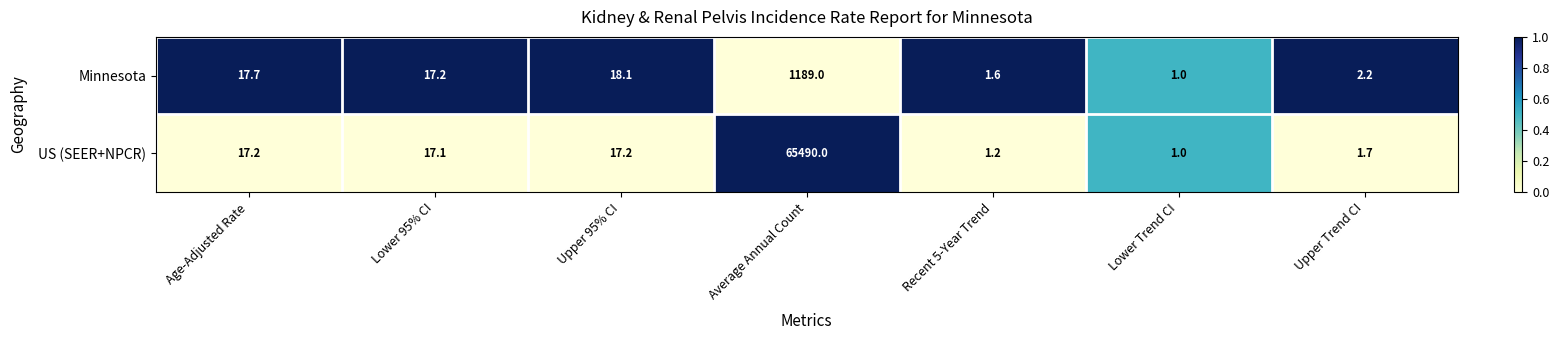

Rank the categories by Minnesota value from lowest to highest.

Lower Trend CI, Recent 5-Year Trend, Upper Trend CI, Lower 95% CI, Age-Adjusted Rate, Upper 95% CI, Average Annual Count